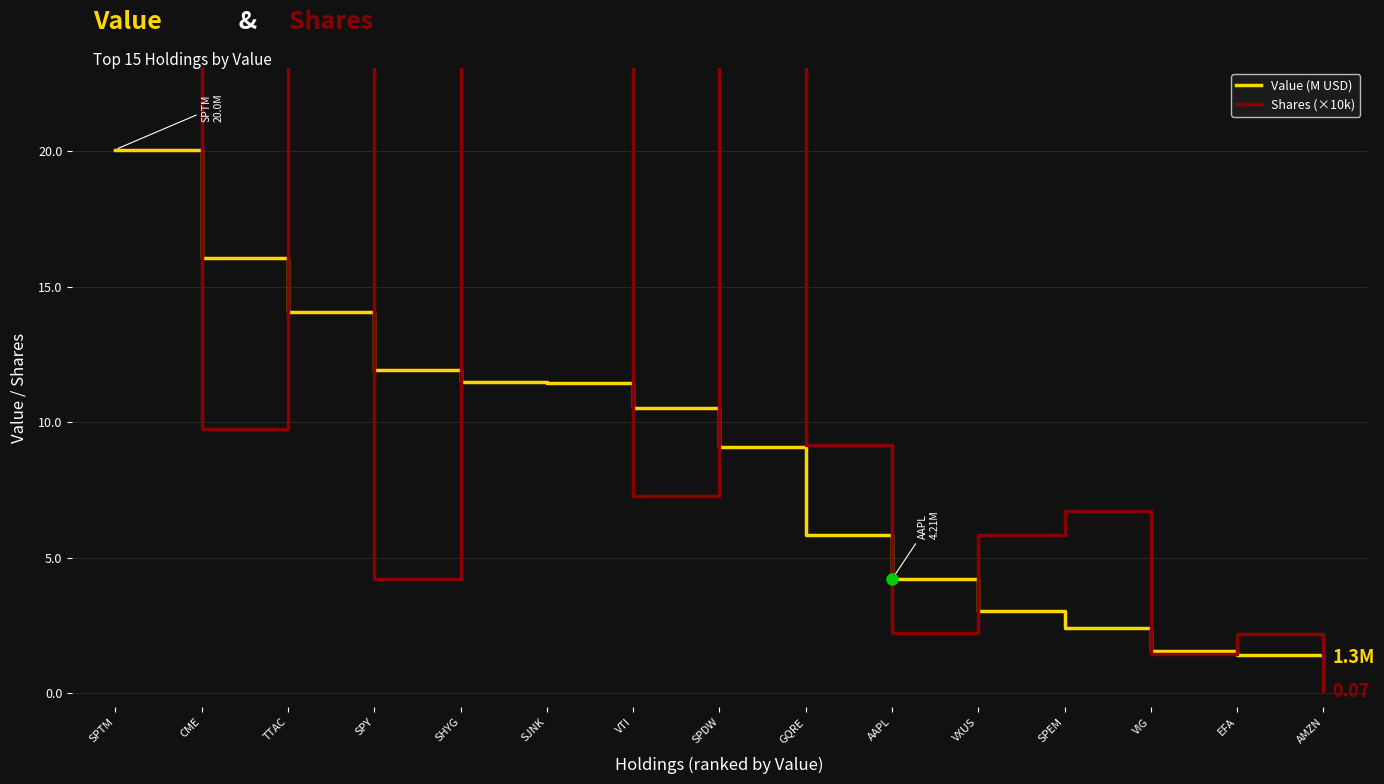

What is the sum of the Shares (×10k) values at TTAC and SPEM?

46.4